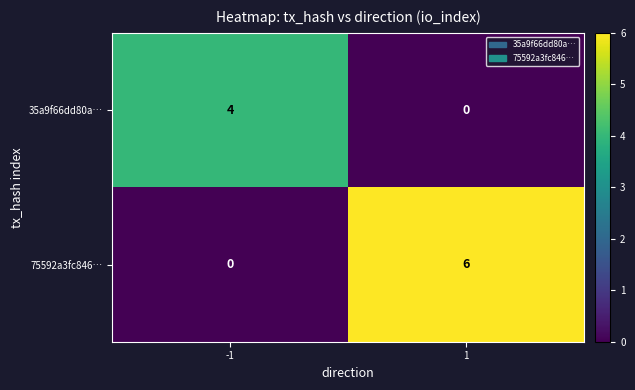

What is the total value across all series at 1?

6